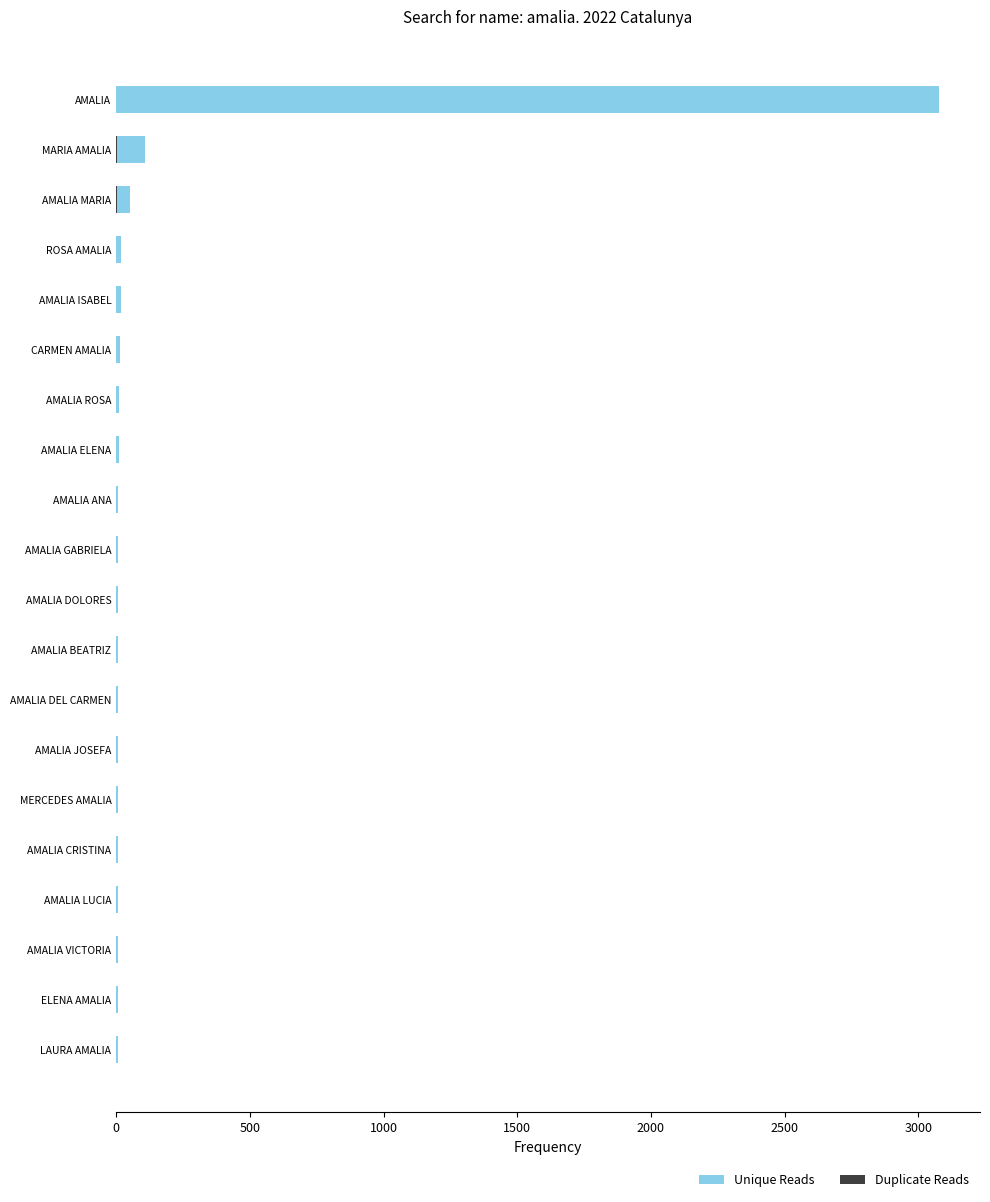

Which has a higher value, AMALIA LUCIA or ELENA AMALIA?

AMALIA LUCIA